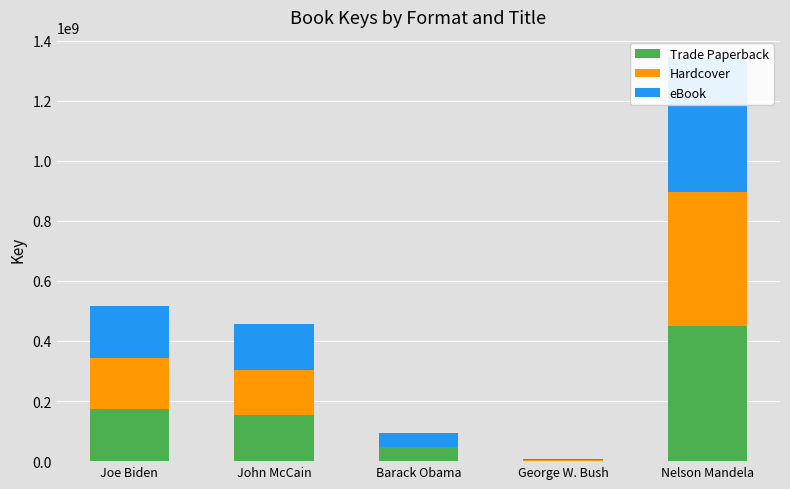

What position from the left is Barack Obama?

3